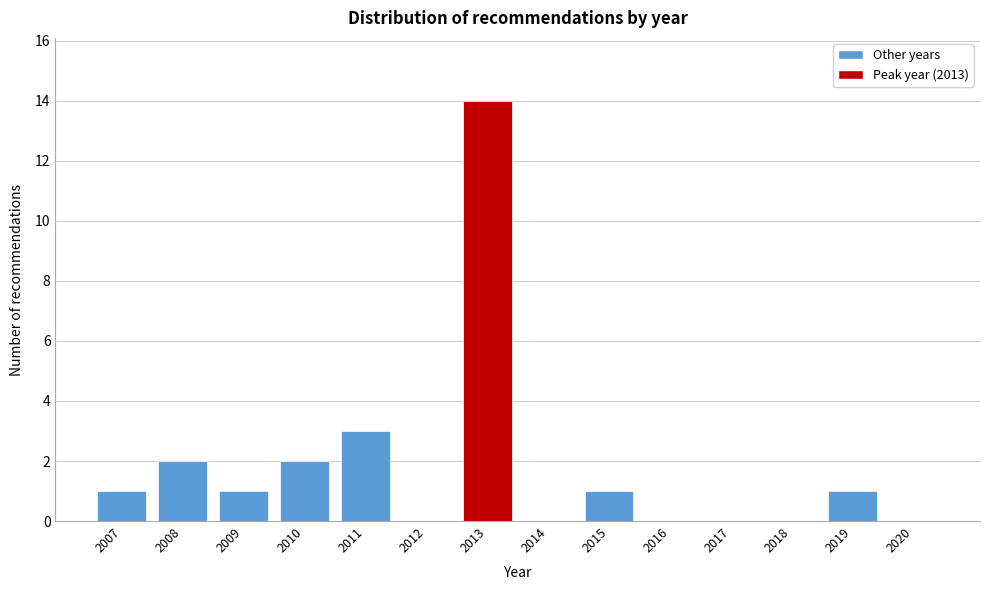

Reading right to left, extract all data points from this chart.

2020=0	2019=1	2018=0	2017=0	2016=0	2015=1	2014=0	2013=14	2012=0	2011=3	2010=2	2009=1	2008=2	2007=1